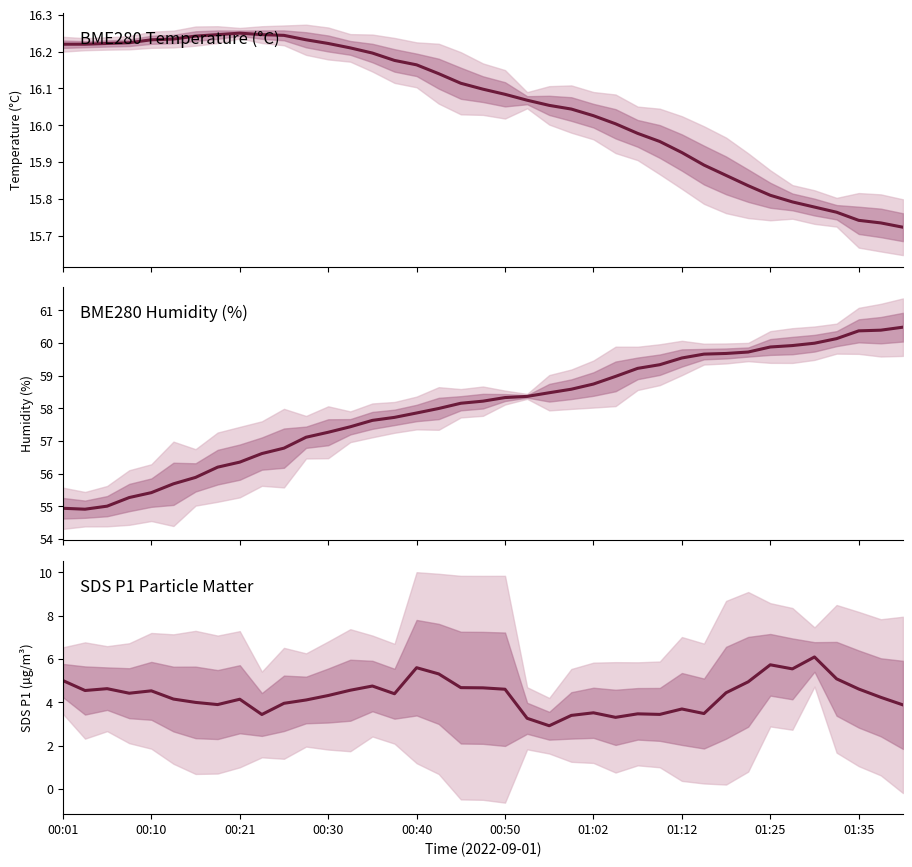

Which has a higher value, 00:30 or 22?

00:30